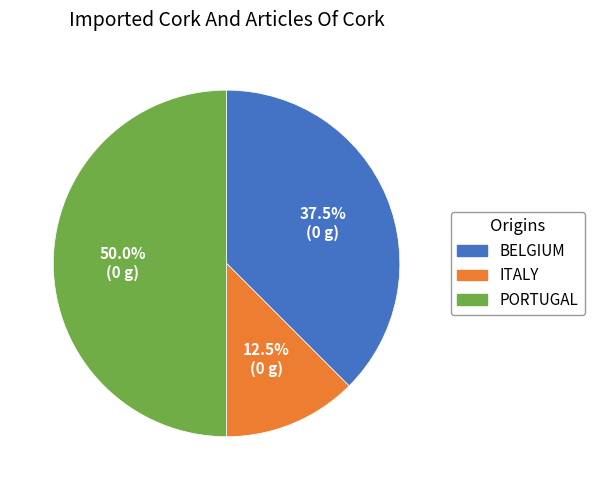

Count the number of slices in the pie.

3